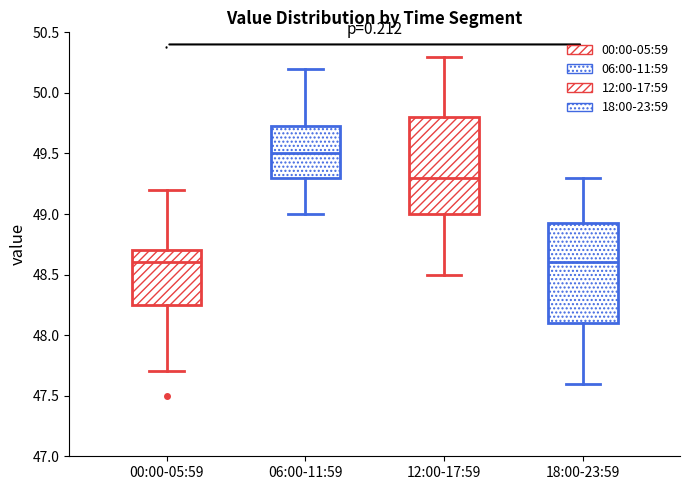

Reading left to right, transcribe this box plot: for each box, give where its median line is, the range the box spans, and where its two whiskers end, as read against the y-axis. The values are not printed on the chart, so give them approximately, as read against the axis.

00:00-05:59: median 48.60, box 48.25 to 48.70, whiskers 47.70 to 49.20
06:00-11:59: median 49.50, box 49.30 to 49.75, whiskers 49.00 to 50.20
12:00-17:59: median 49.30, box 49.00 to 49.80, whiskers 48.50 to 50.30
18:00-23:59: median 48.60, box 48.10 to 48.95, whiskers 47.60 to 49.30